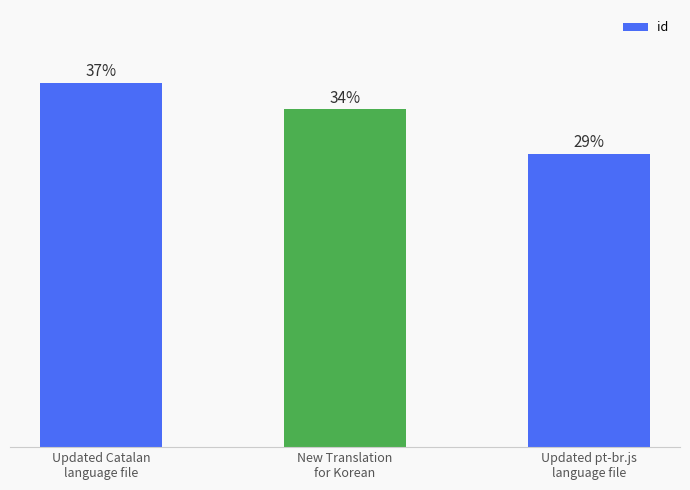

Does the chart contain any negative values?

No